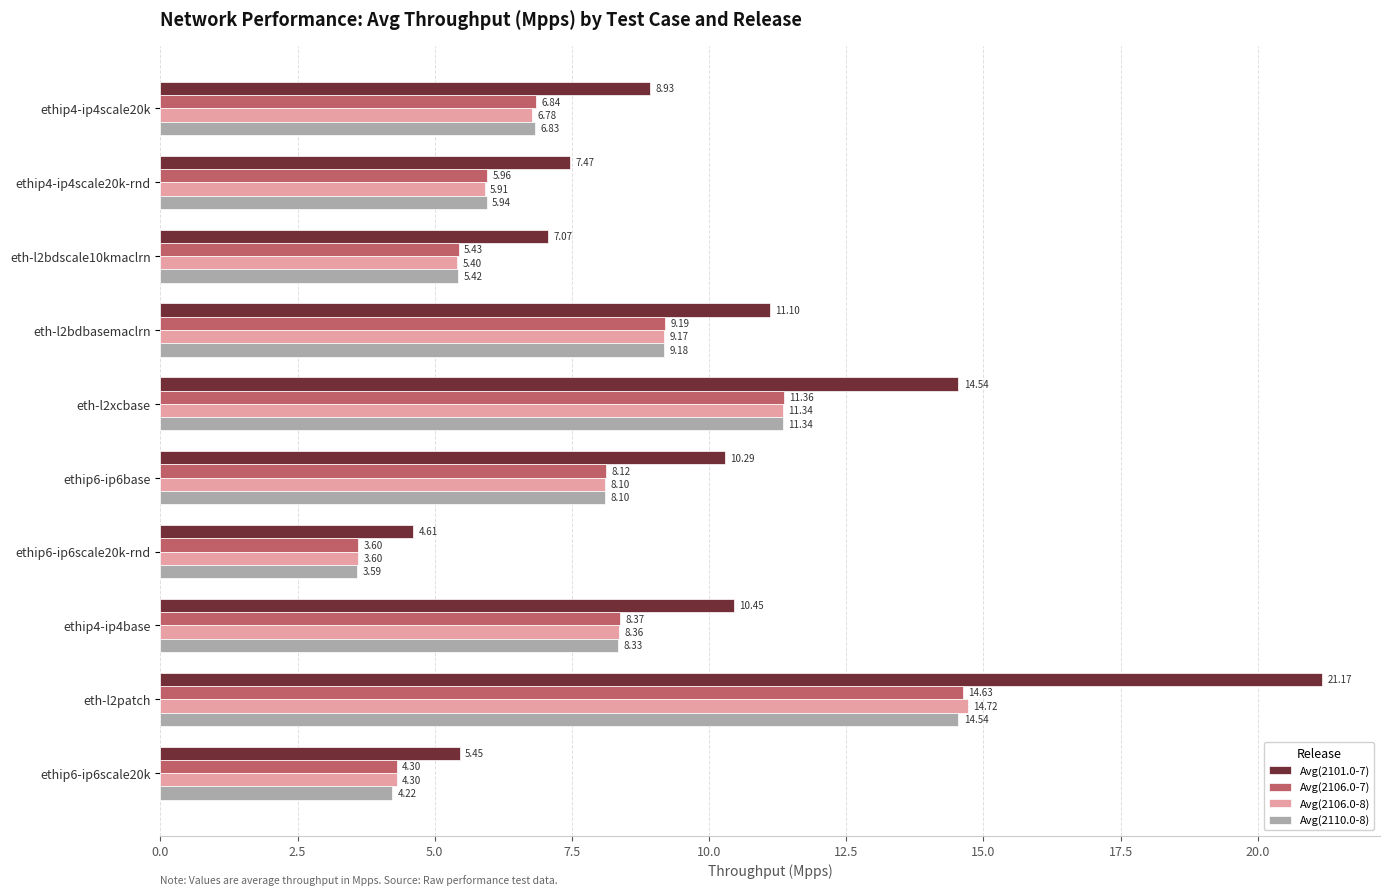

What is the difference between the maximum and second lowest values in the Avg(2106.0-7) series?

10.3